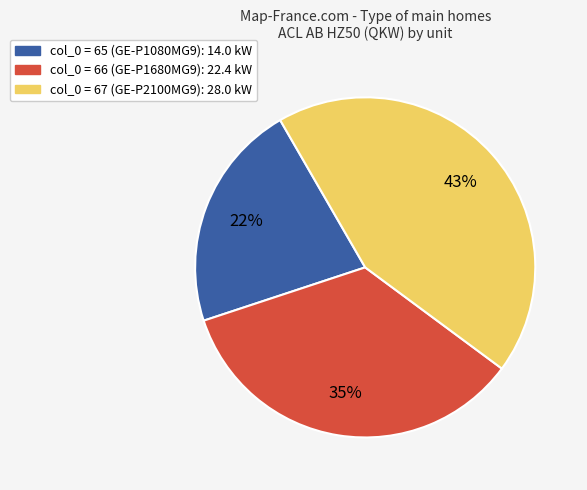

Is there a majority slice in this chart?

No